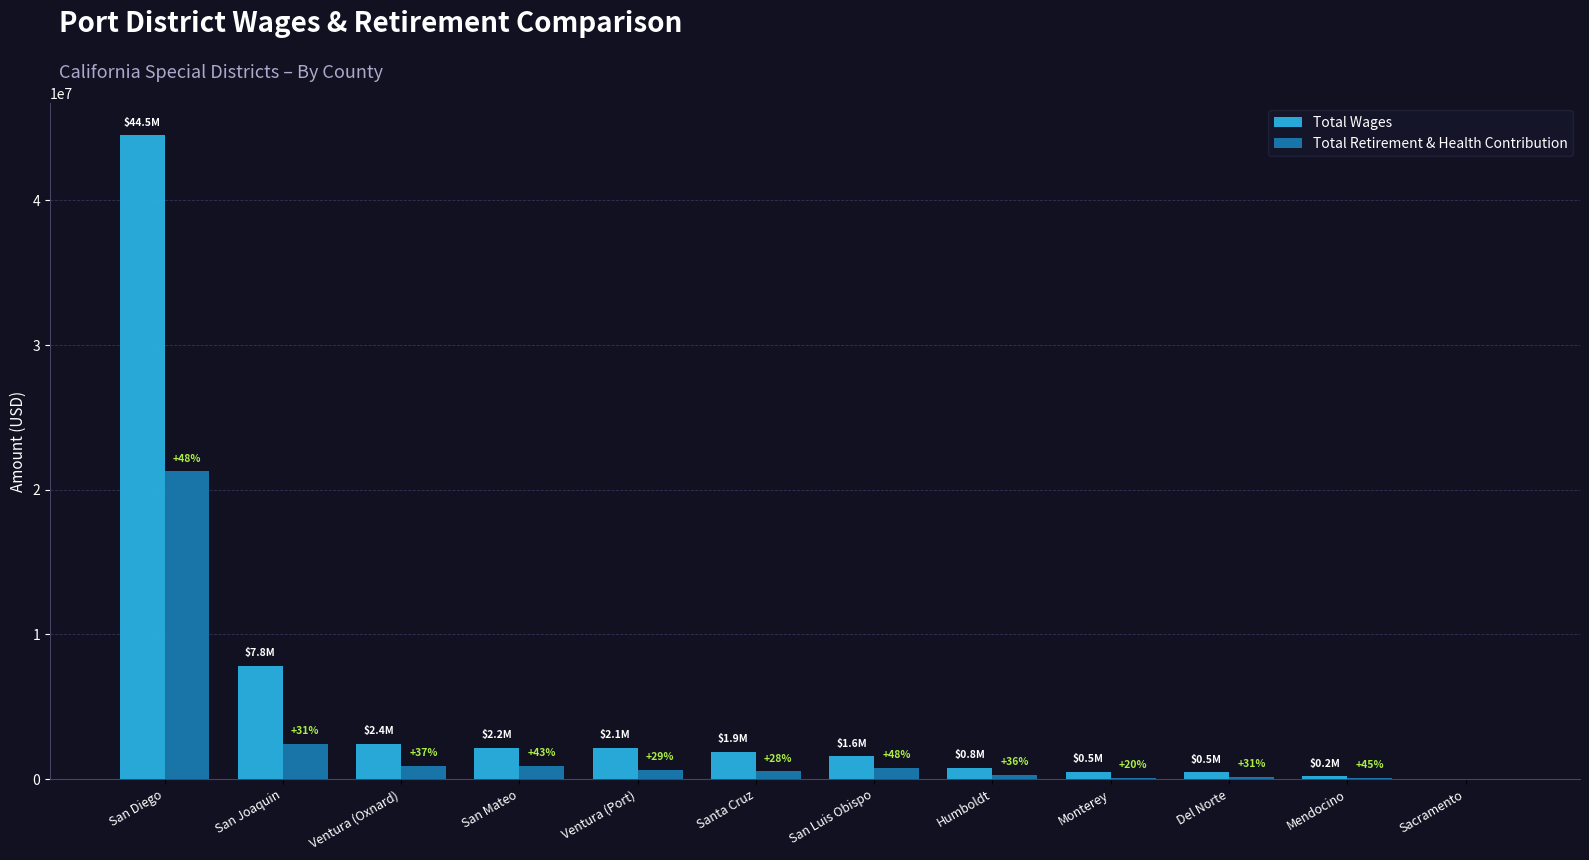

What is the sum of the Total Wages values at San Joaquin and Monterey?

8327870.0